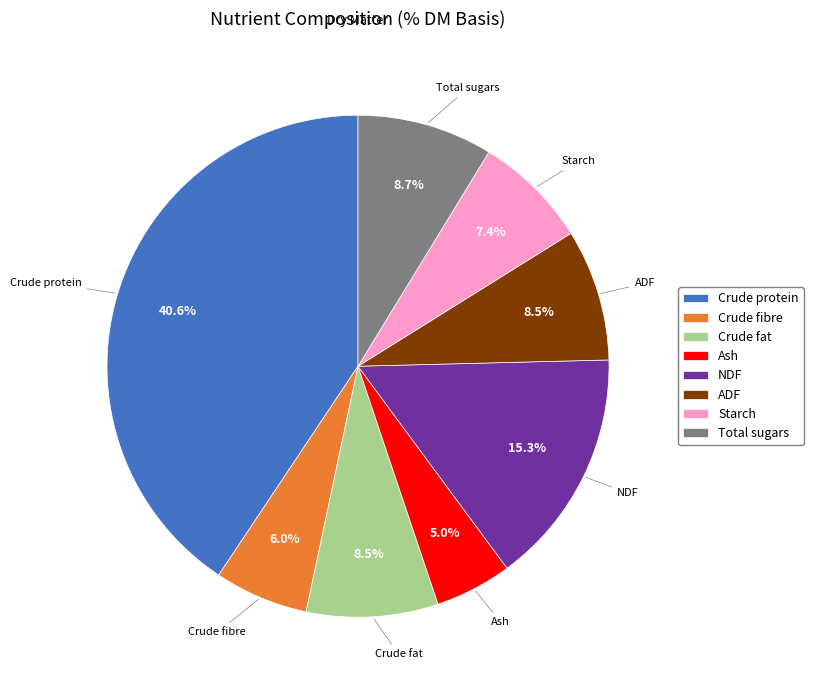

Which slice is the smallest?

Ash